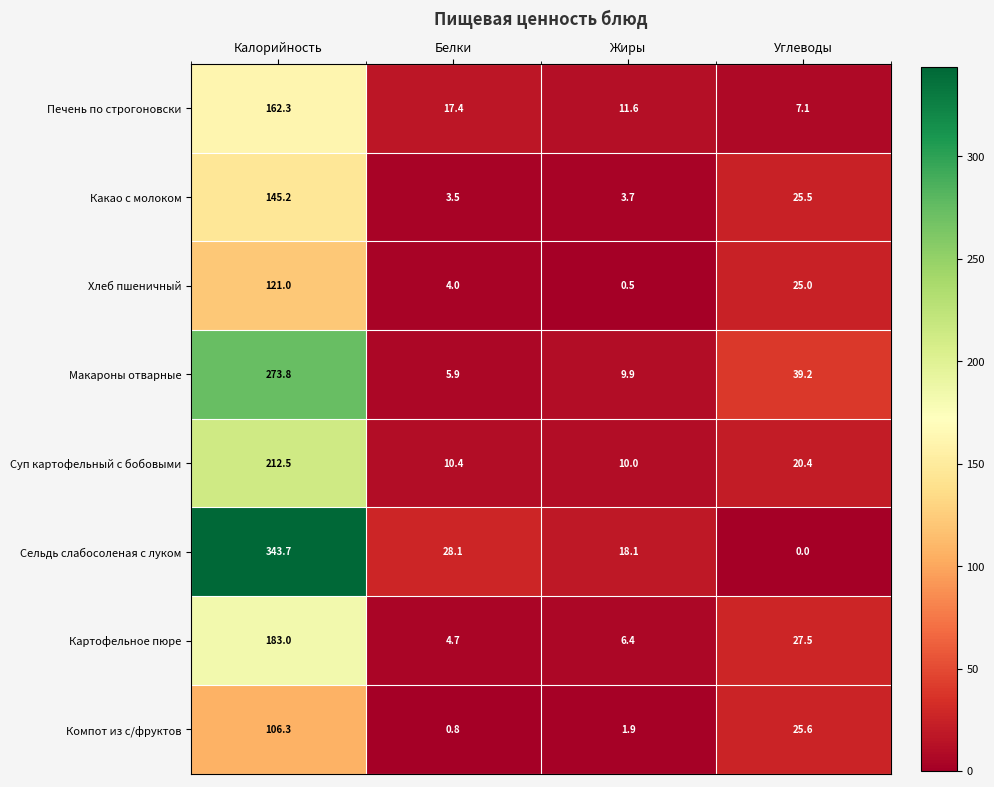

Which series has the largest total across all categories?

Сельдь слабосоленая с луком